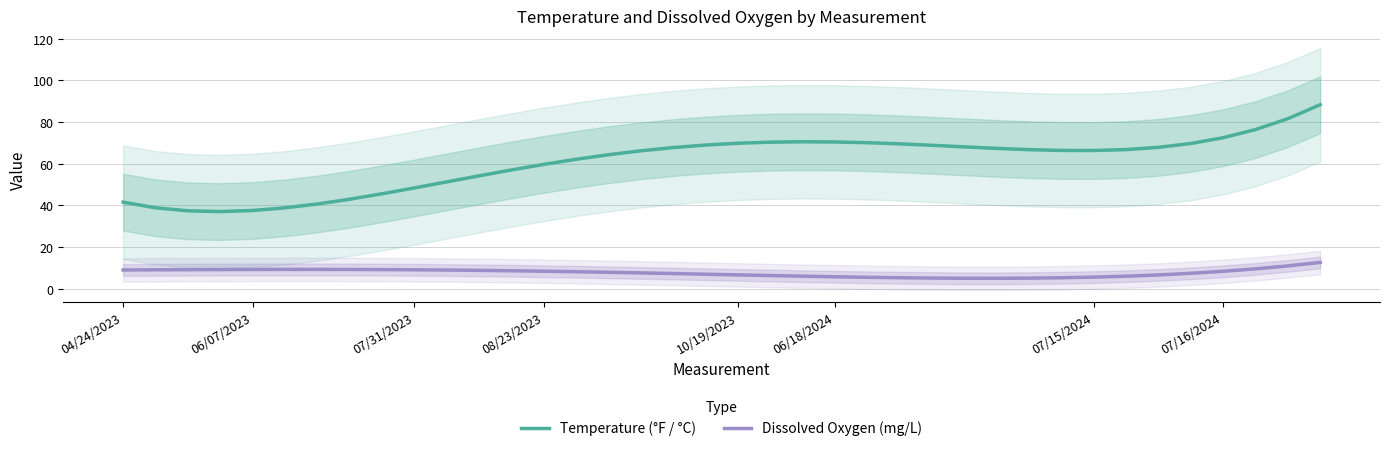

How many lines are shown in the chart?

2